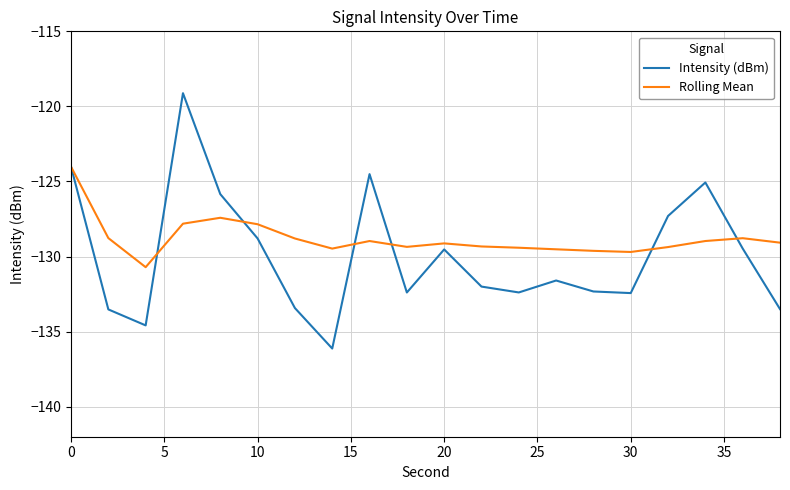

Rank the series by their maximum value, from highest to lowest.

Intensity (dBm), Rolling Mean